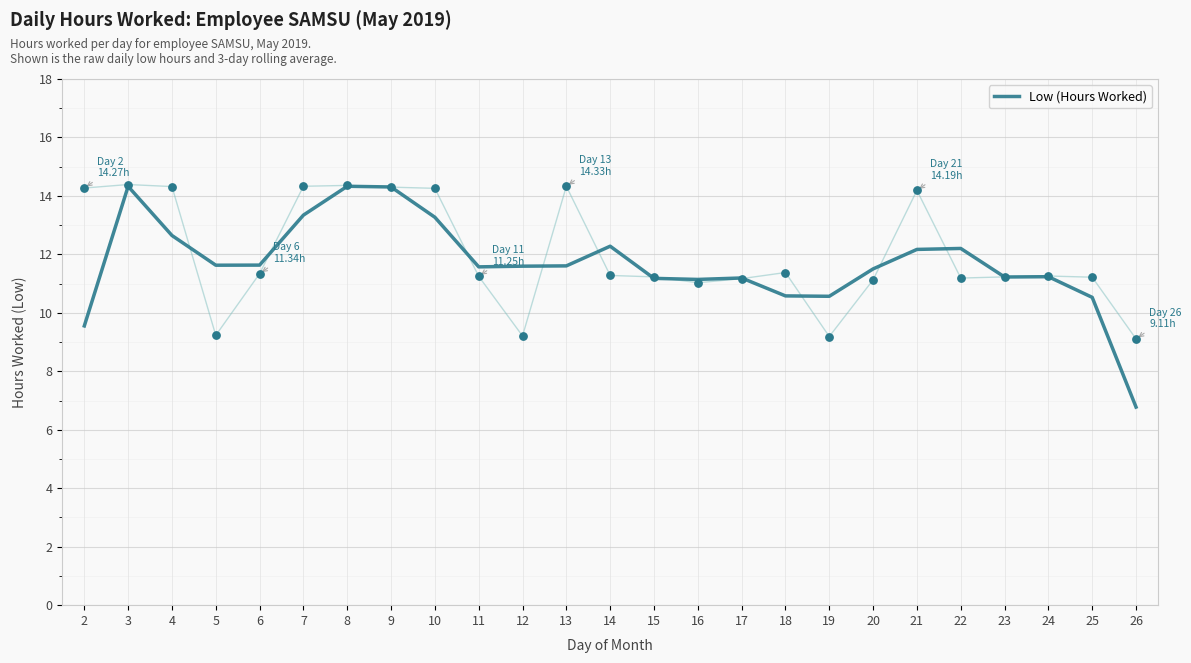

Between 14 and 3, which is larger?

3